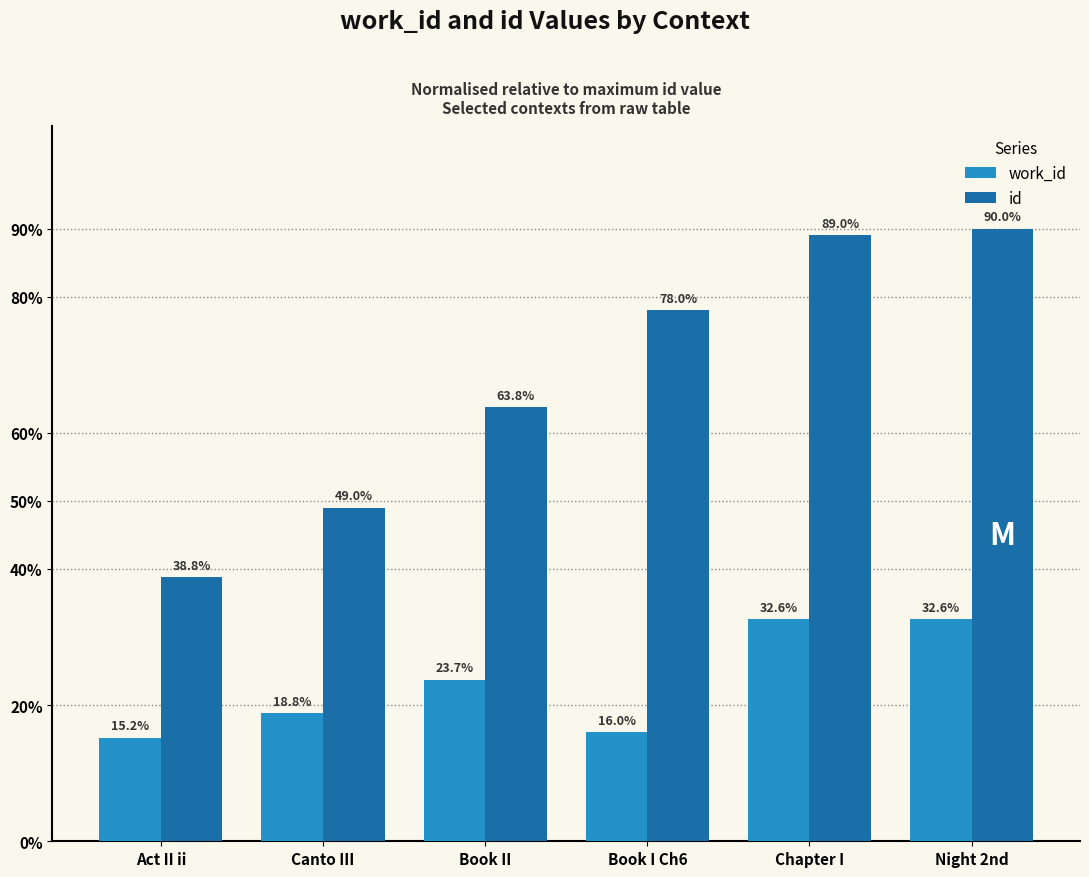

What value does the work_id series have at Chapter I?

32.6